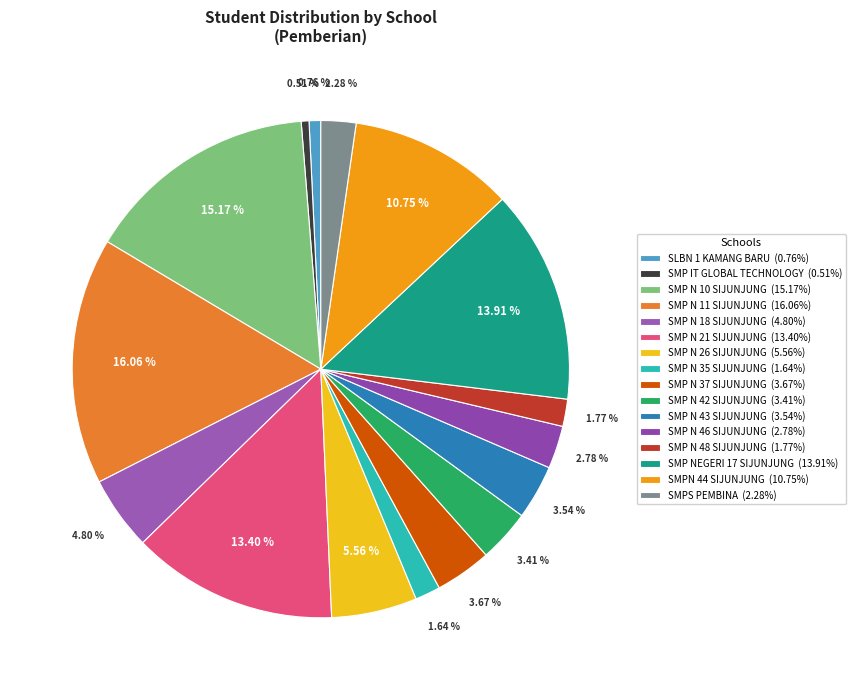

Is SMP NEGERI 17 SIJUNJUNG the majority of the pie?

No